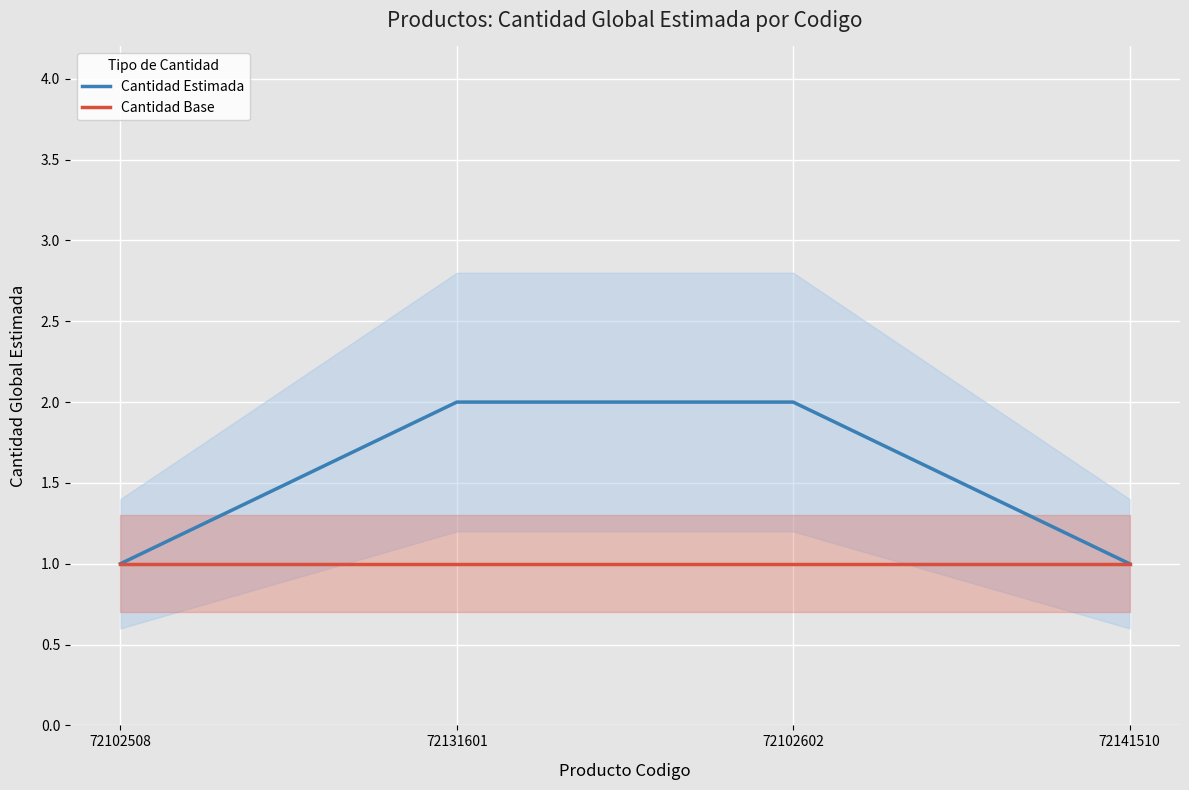

At 72102508, list the series in order from largest to smallest.

Cantidad Estimada, Cantidad Base